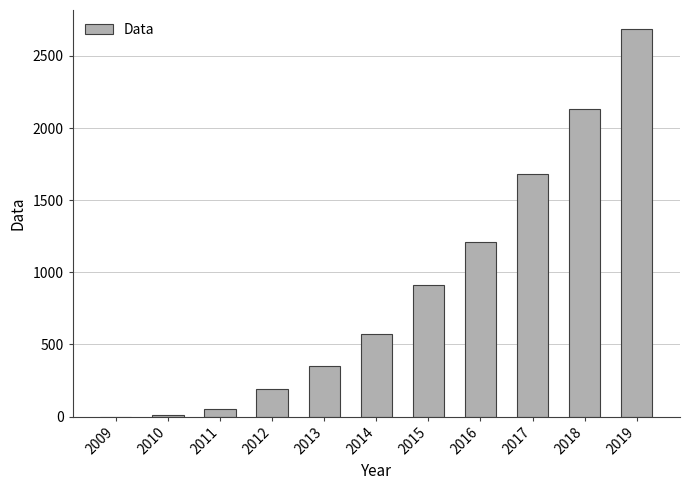

Which has a higher value, 2018 or 2013?

2018